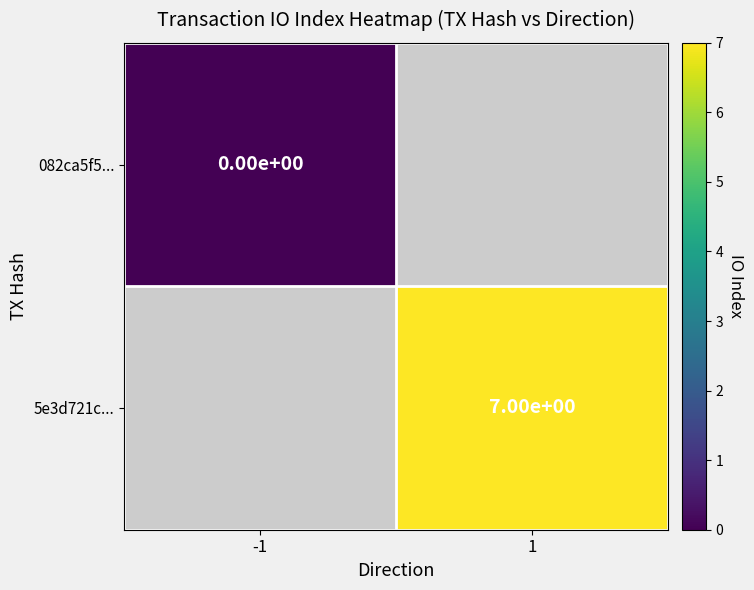

How many data points does each series have?

2